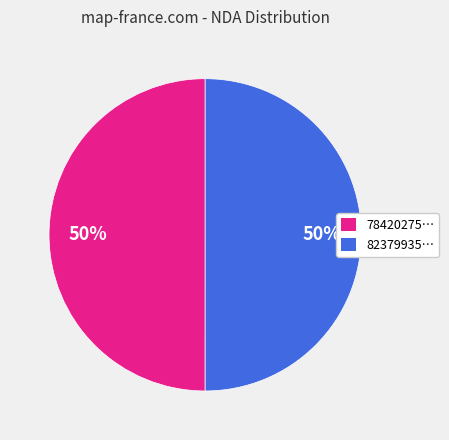

Combined, do 78420275… and 82379935… account for over 50%?

Yes